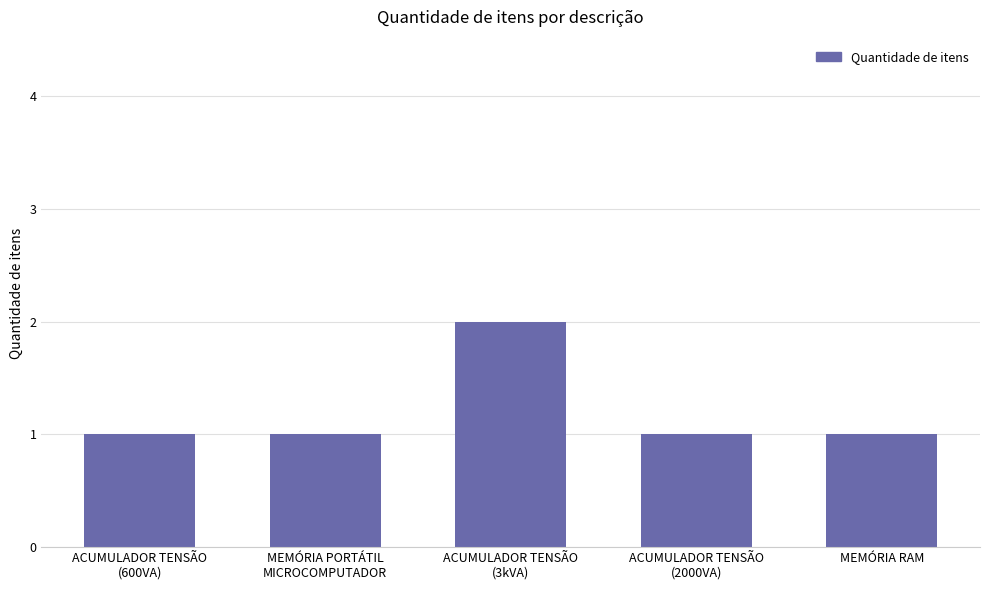

Count the number of data series in this chart.

1